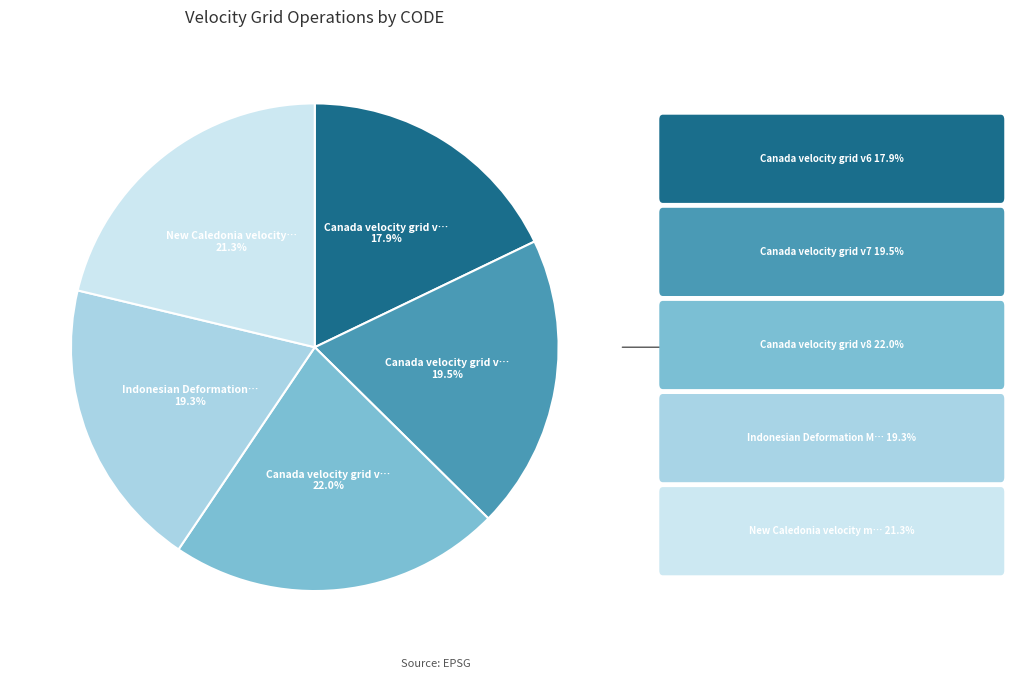

Is there a majority slice in this chart?

No